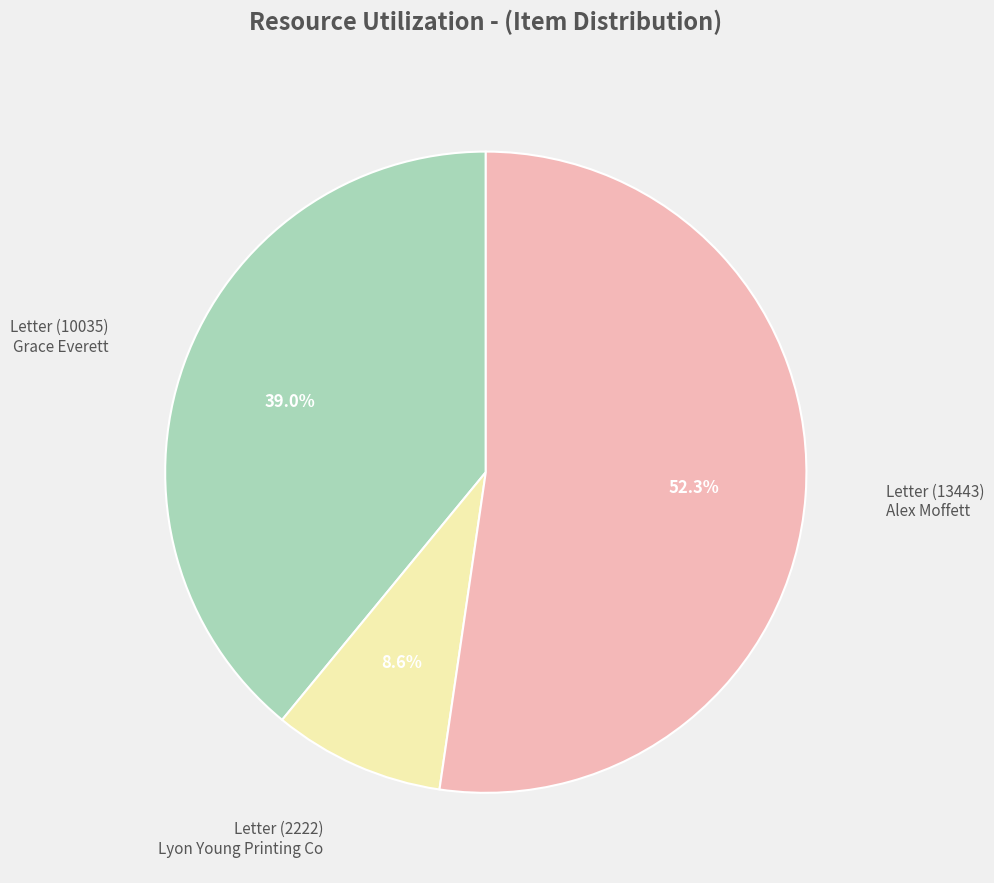

Is there any slice that represents more than half of the pie?

Yes